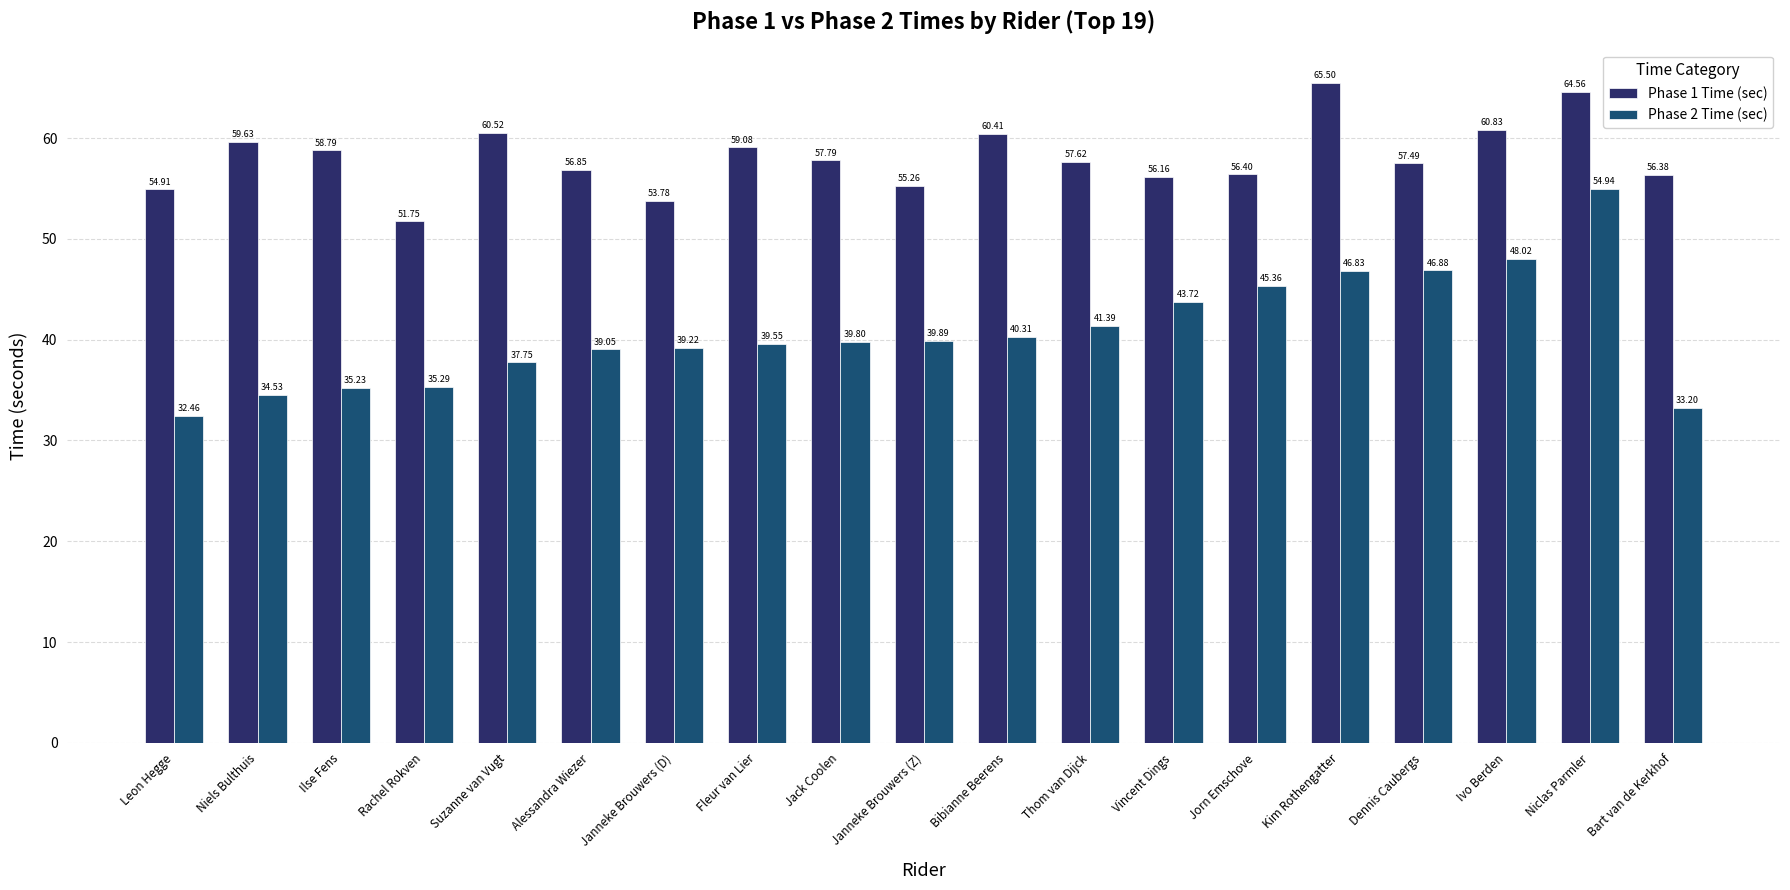

Which series has the widest spread of values?

Phase 2 Time (sec)